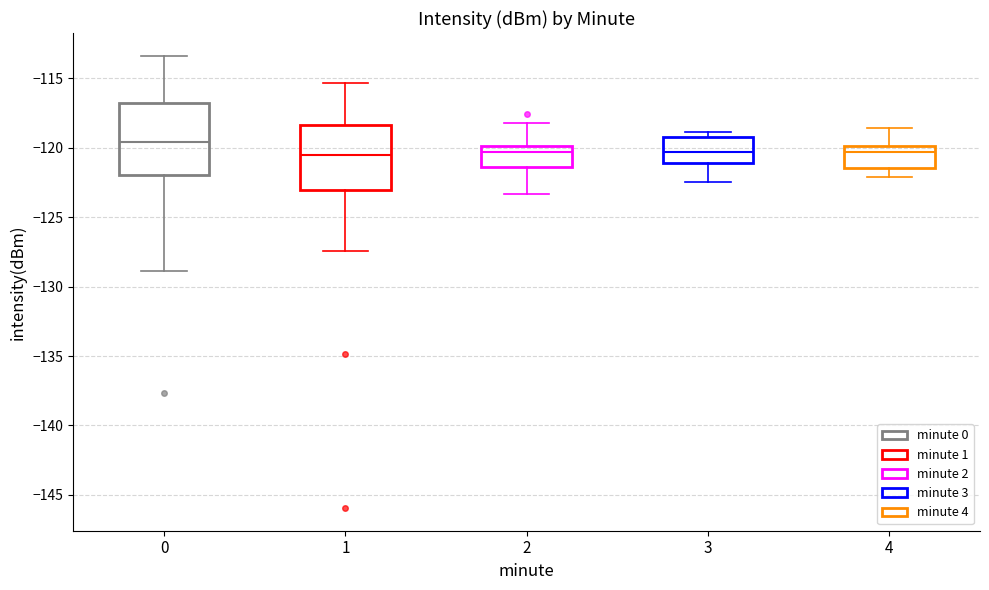

Reading left to right, read every box against the y-axis: the position of its median line, the range the box covers, and the ends of its whiskers. The values are not printed on the chart, so give them approximately, as read against the axis.

0: median -119.5, box -122.0 to -117.0, whiskers -129.0 to -113.5
1: median -120.5, box -123.0 to -118.5, whiskers -127.5 to -115.5
2: median -120.5, box -121.5 to -120.0, whiskers -123.5 to -118.0
3: median -120.5, box -121.0 to -119.0, whiskers -122.5 to -119.0 (just above the box's upper edge)
4: median -120.5, box -121.5 to -120.0, whiskers -122.0 to -118.5